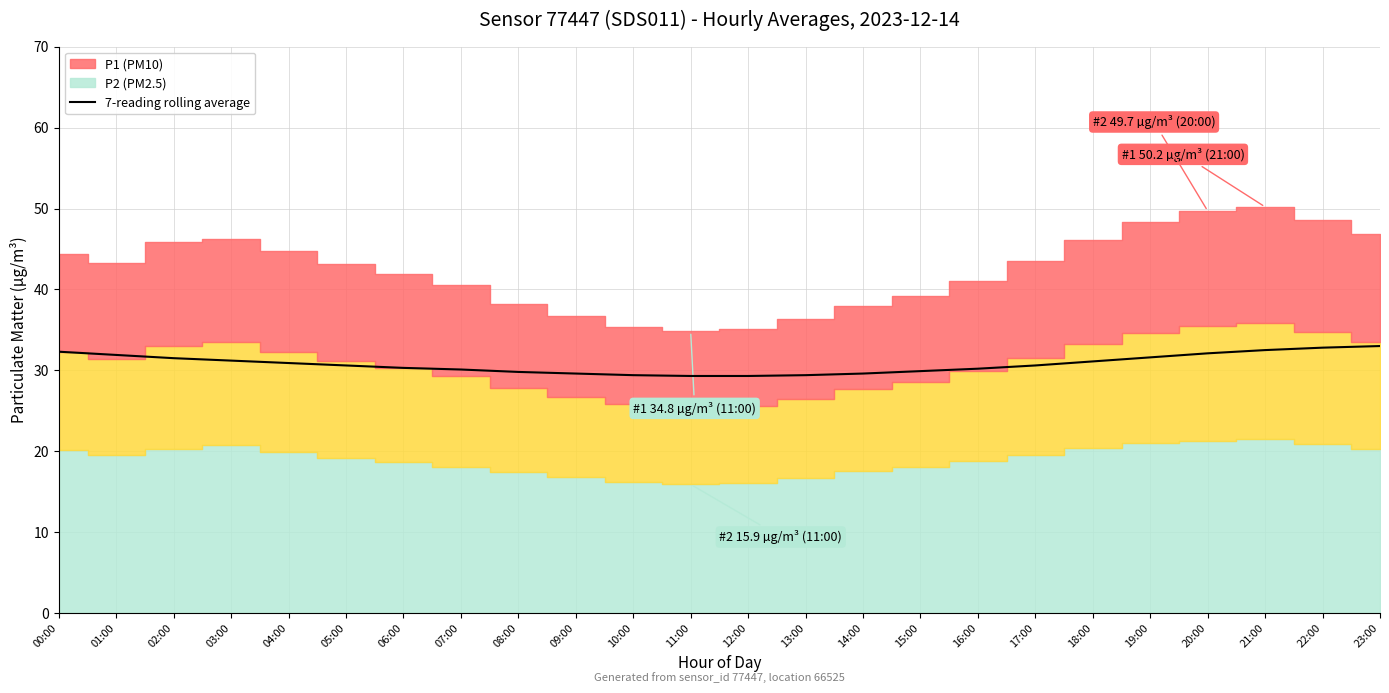

What is the ratio of the value at 07:00 to the value at 23:00?

0.9